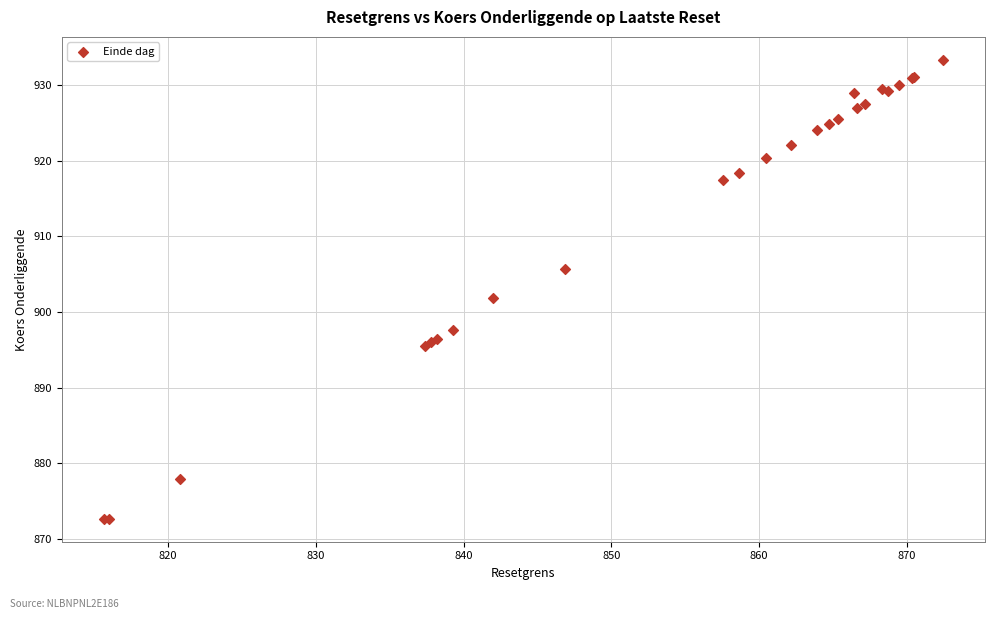

What Y value in the scatter plot is closest to 903?

901.9